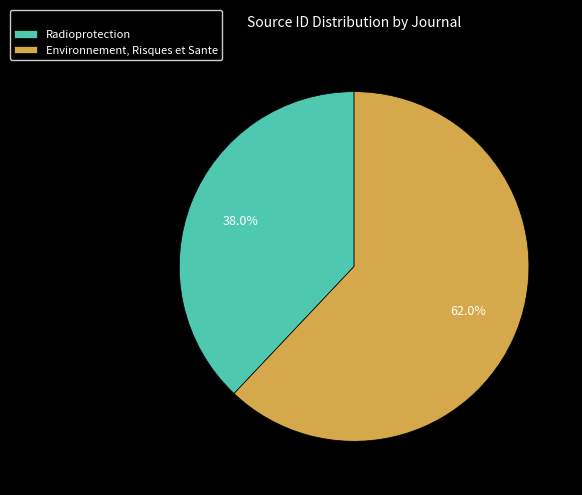

Does Environnement, Risques et Sante account for over 50% of the chart?

Yes